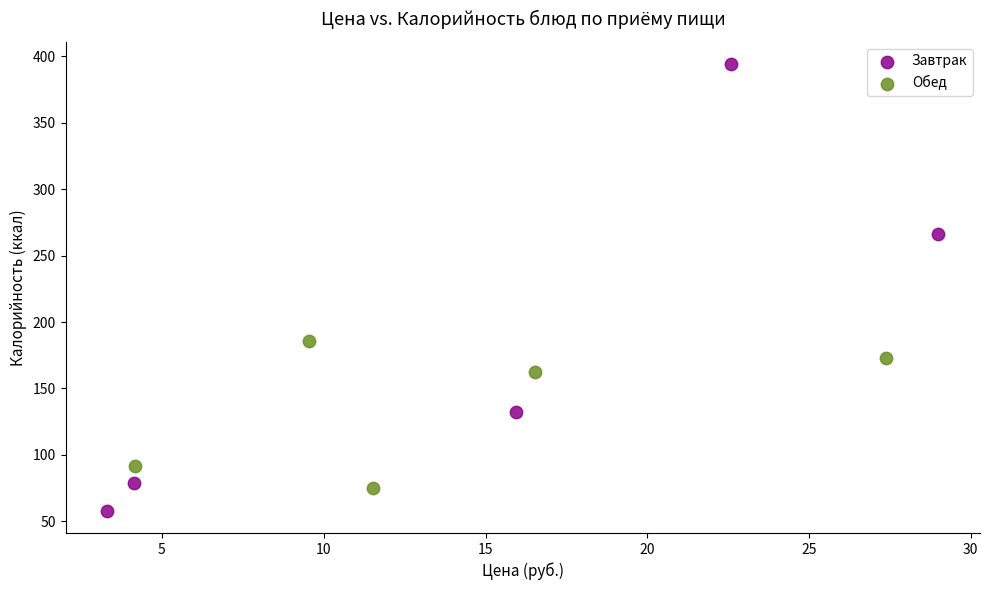

Which series reaches the maximum Y coordinate?

Завтрак